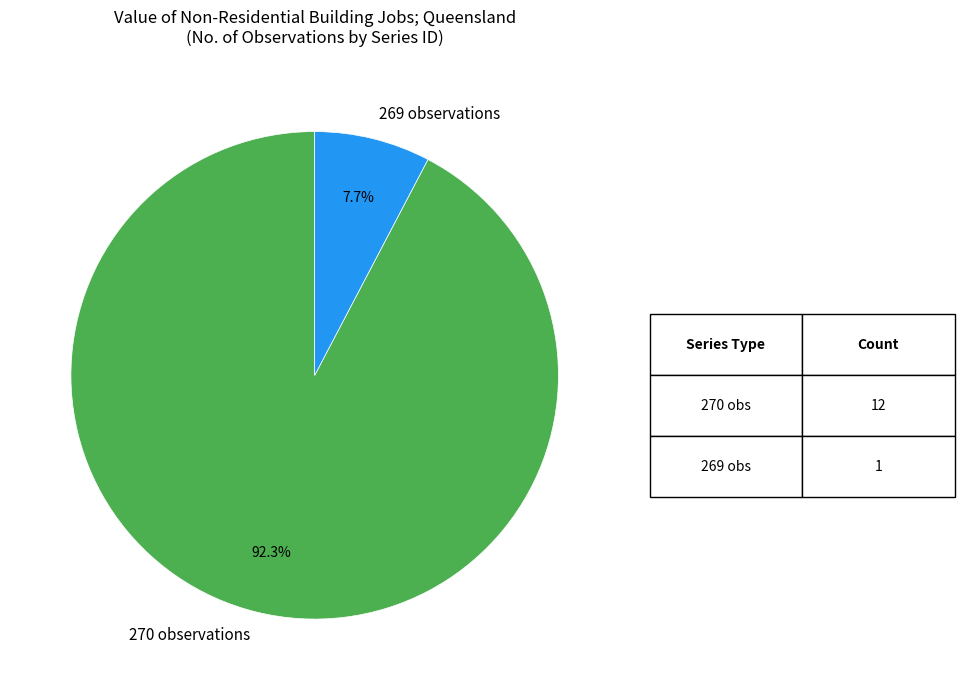

Combined, do 270 observations and 269 observations account for over 50%?

Yes